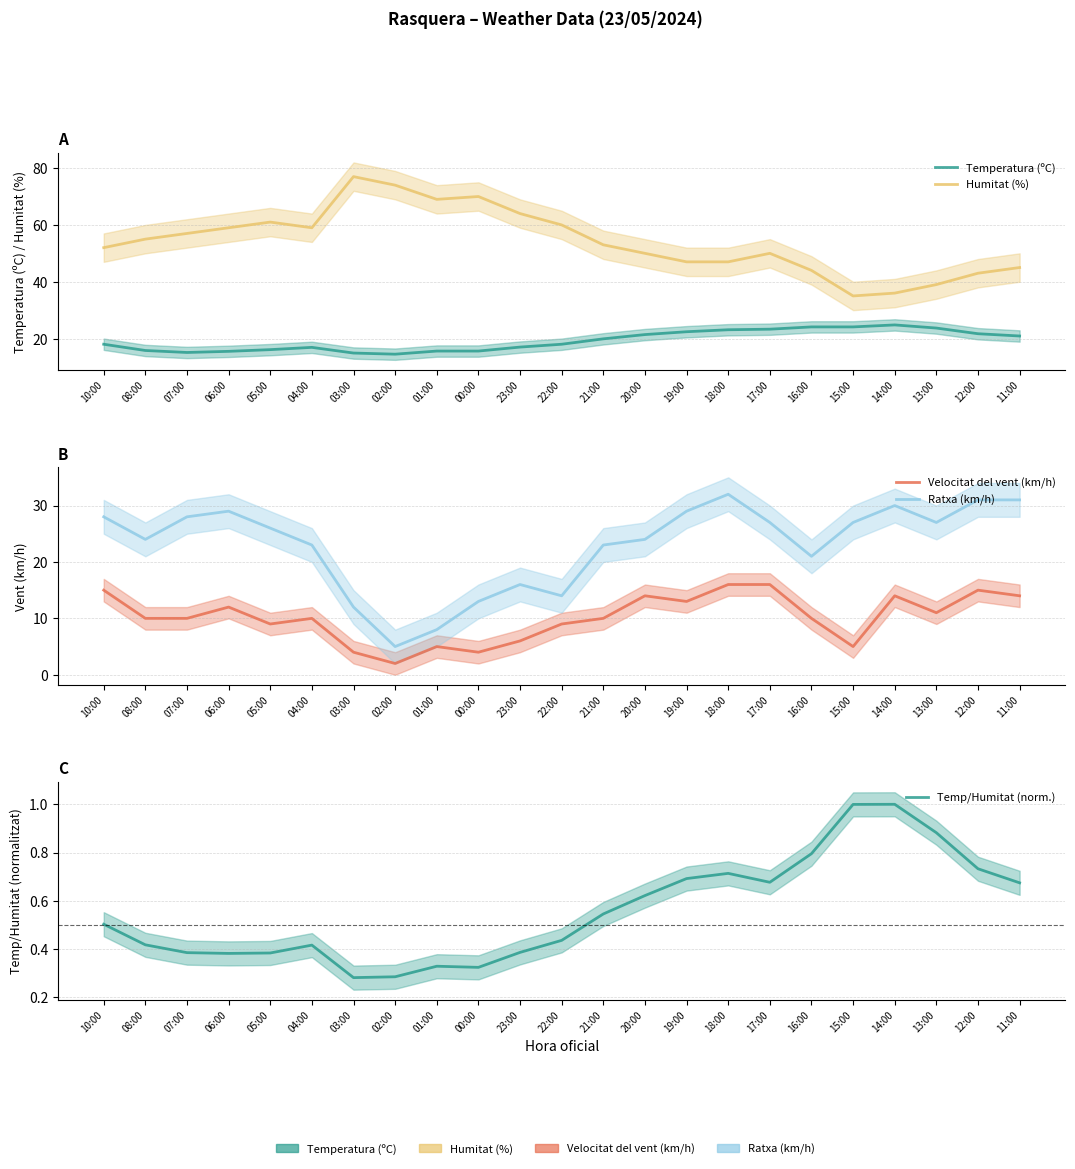

What value does the Temperatura (ºC) series have at 06:00?

15.5